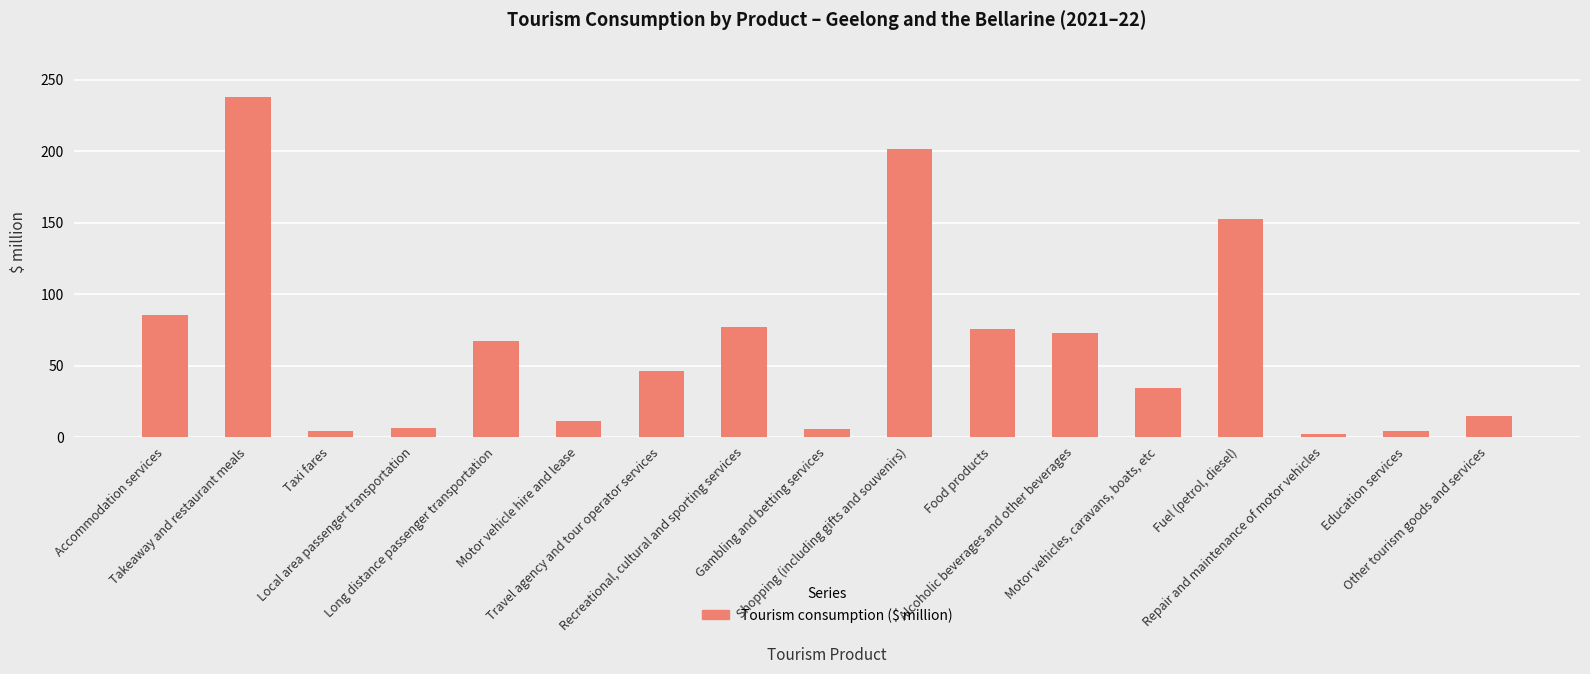

What is the sum of all values?

1099.6